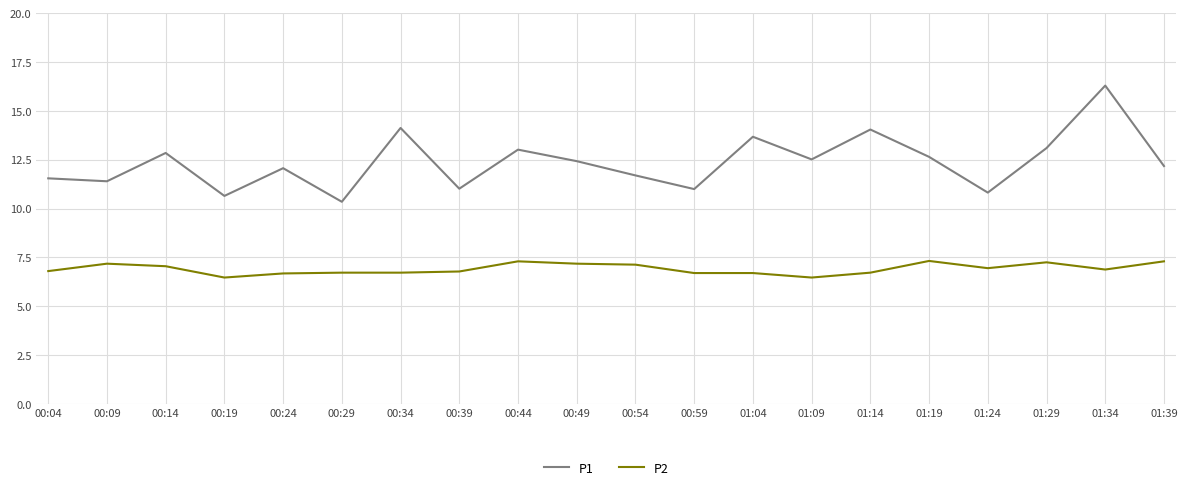

How many interior local peaks does the P1 series have?

7